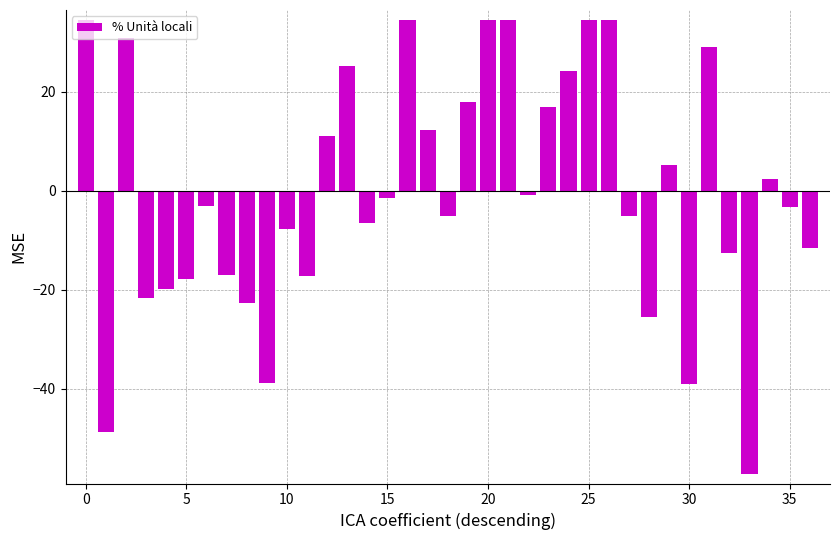

What is the maximum value shown in the chart?

34.5